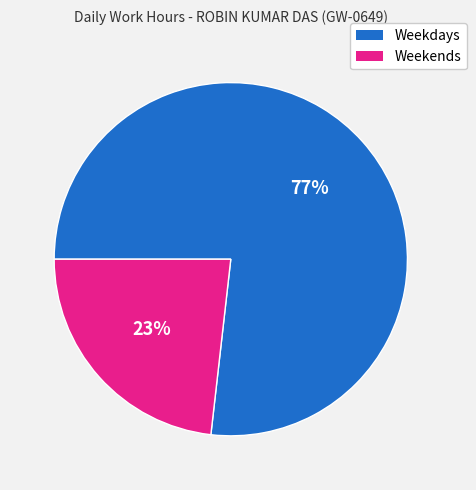

To the nearest percent, what is the average slice percentage?

50%